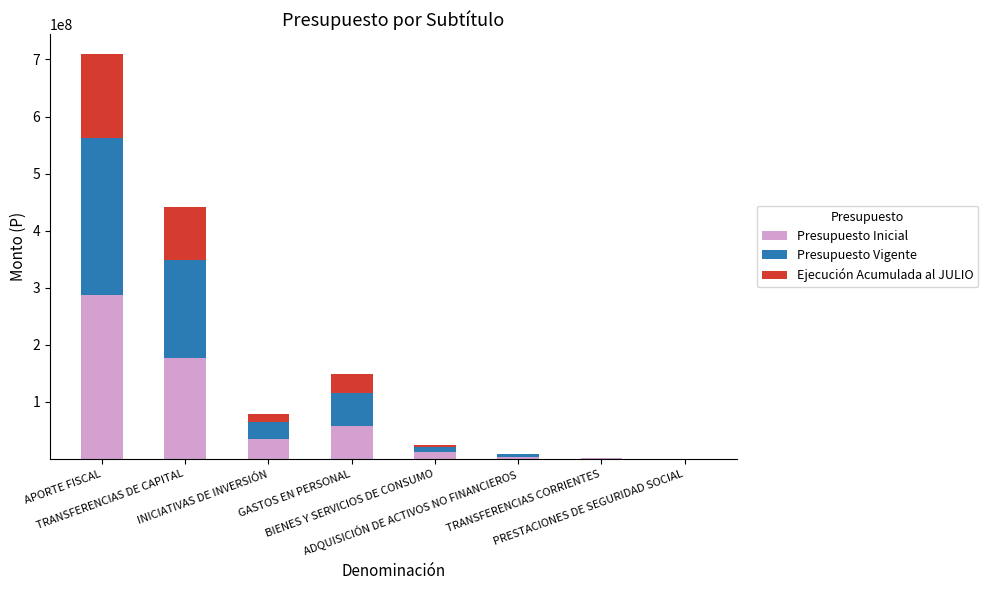

What is the maximum value for Presupuesto Inicial?

287399942